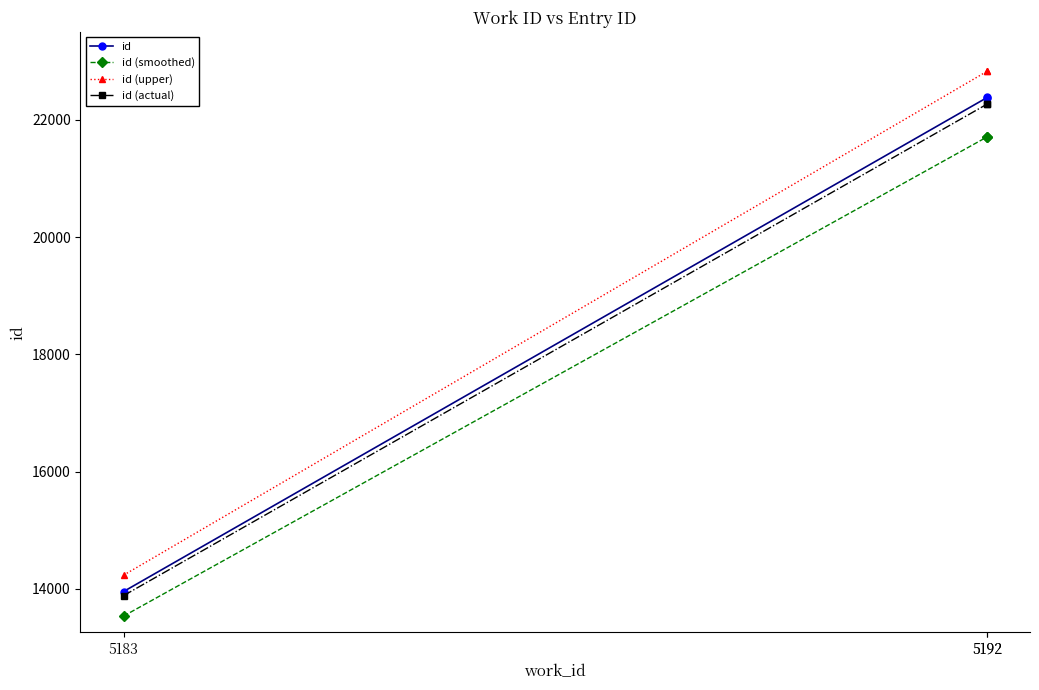

What is the minimum value shown in the chart?

13536.4